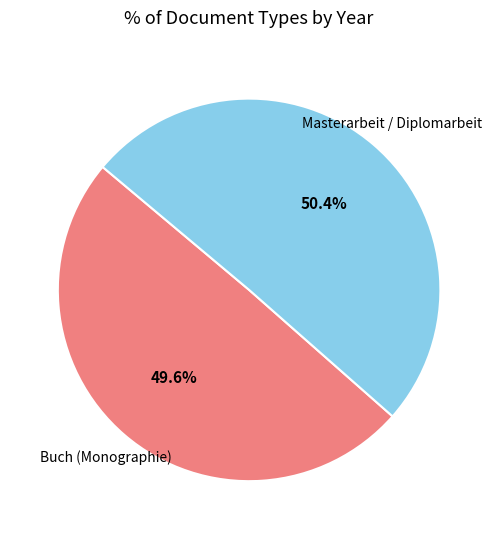

Is there any slice that represents more than half of the pie?

Yes